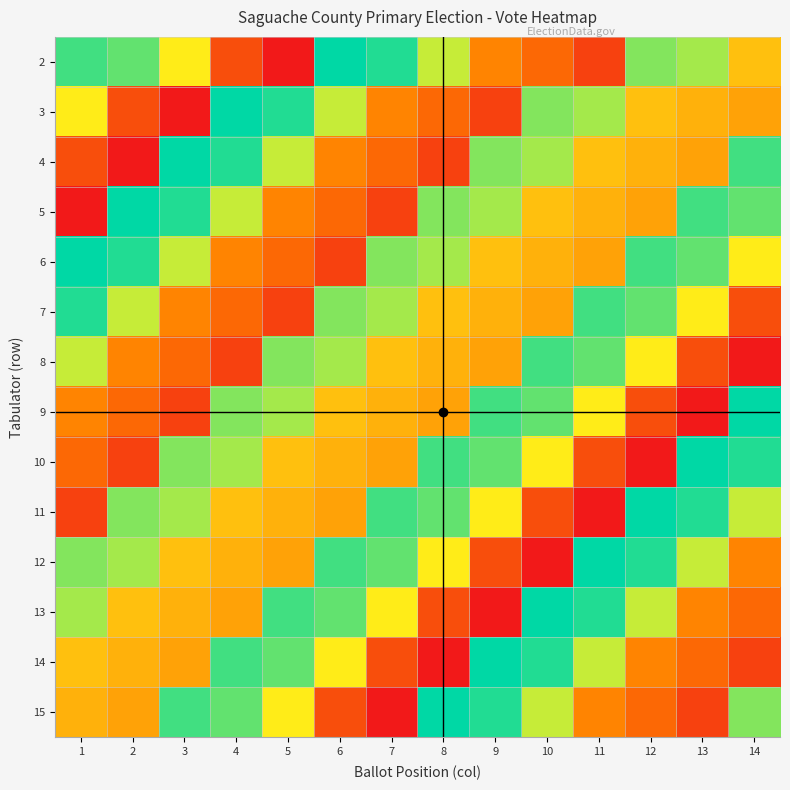

Reading left to right, extract all data points from this chart.

2: 1=22	2=21	3=16	4=5	5=1	6=24	7=23	8=18	9=9	10=7	11=4	12=20	13=19	14=13
3: 1=16	2=5	3=1	4=24	5=23	6=18	7=9	8=7	9=4	10=20	11=19	12=13	13=12	14=11
4: 1=5	2=1	3=24	4=23	5=18	6=9	7=7	8=4	9=20	10=19	11=13	12=12	13=11	14=22
5: 1=1	2=24	3=23	4=18	5=9	6=7	7=4	8=20	9=19	10=13	11=12	12=11	13=22	14=21
6: 1=24	2=23	3=18	4=9	5=7	6=4	7=20	8=19	9=13	10=12	11=11	12=22	13=21	14=16
7: 1=23	2=18	3=9	4=7	5=4	6=20	7=19	8=13	9=12	10=11	11=22	12=21	13=16	14=5
8: 1=18	2=9	3=7	4=4	5=20	6=19	7=13	8=12	9=11	10=22	11=21	12=16	13=5	14=1
9: 1=9	2=7	3=4	4=20	5=19	6=13	7=12	8=11	9=22	10=21	11=16	12=5	13=1	14=24
10: 1=7	2=4	3=20	4=19	5=13	6=12	7=11	8=22	9=21	10=16	11=5	12=1	13=24	14=23
11: 1=4	2=20	3=19	4=13	5=12	6=11	7=22	8=21	9=16	10=5	11=1	12=24	13=23	14=18
12: 1=20	2=19	3=13	4=12	5=11	6=22	7=21	8=16	9=5	10=1	11=24	12=23	13=18	14=9
13: 1=19	2=13	3=12	4=11	5=22	6=21	7=16	8=5	9=1	10=24	11=23	12=18	13=9	14=7
14: 1=13	2=12	3=11	4=22	5=21	6=16	7=5	8=1	9=24	10=23	11=18	12=9	13=7	14=4
15: 1=12	2=11	3=22	4=21	5=16	6=5	7=1	8=24	9=23	10=18	11=9	12=7	13=4	14=20